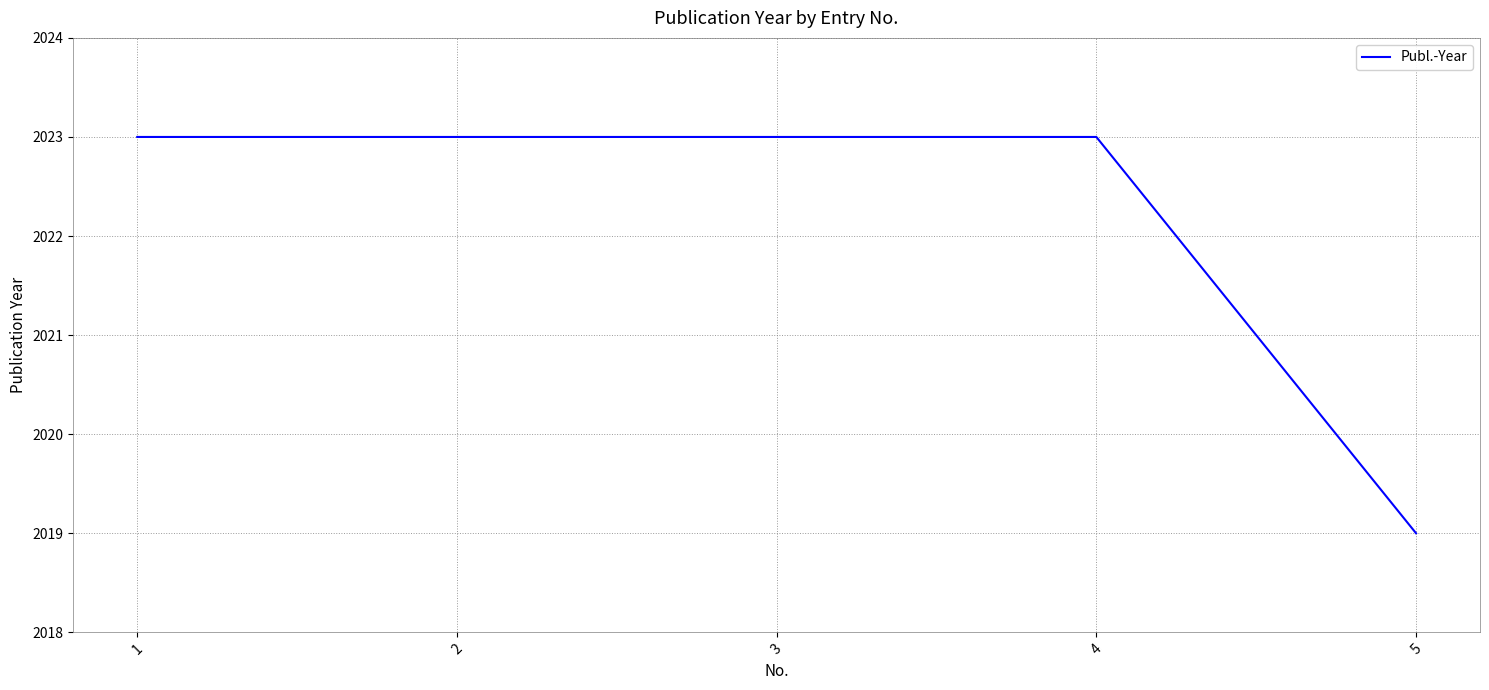

Read the value at 1.

2023